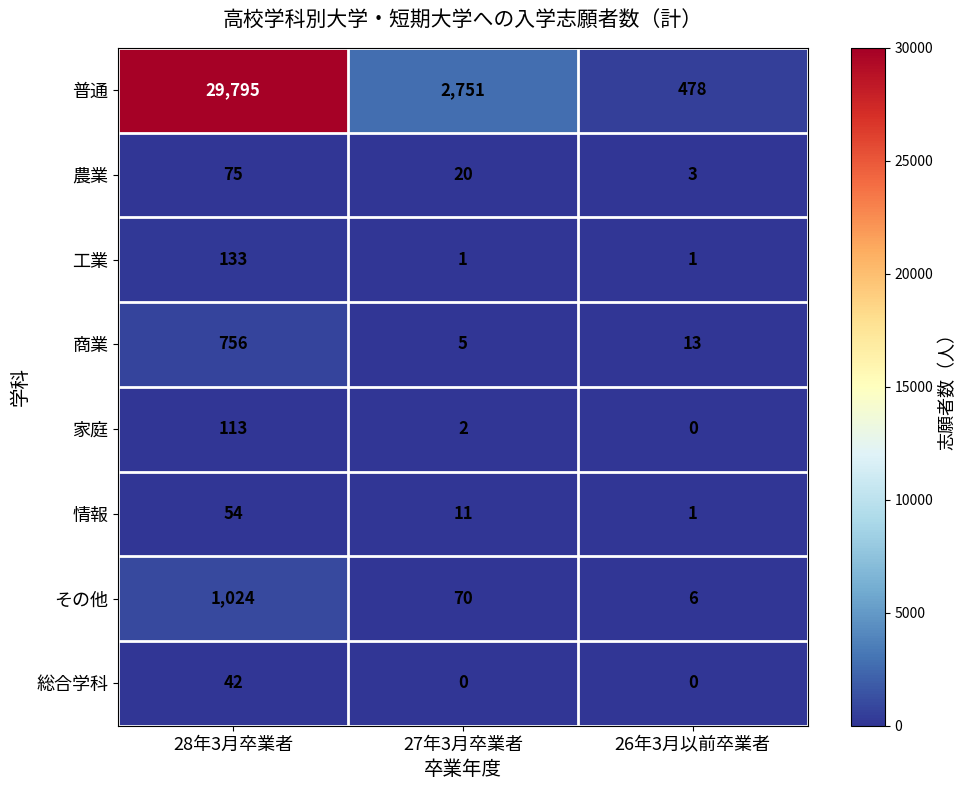

What is the difference between the 普通 values at 27年3月卒業者 and 28年3月卒業者?

27044